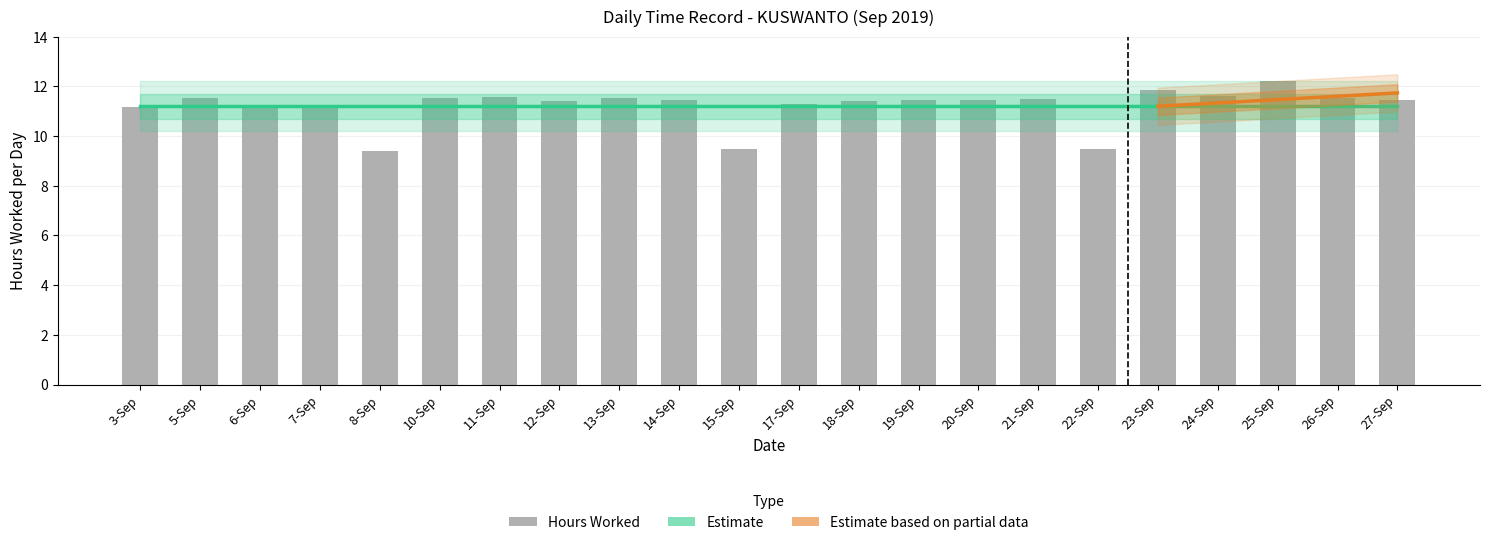

What is the change in value from 24-Sep to 25-Sep?

+0.6